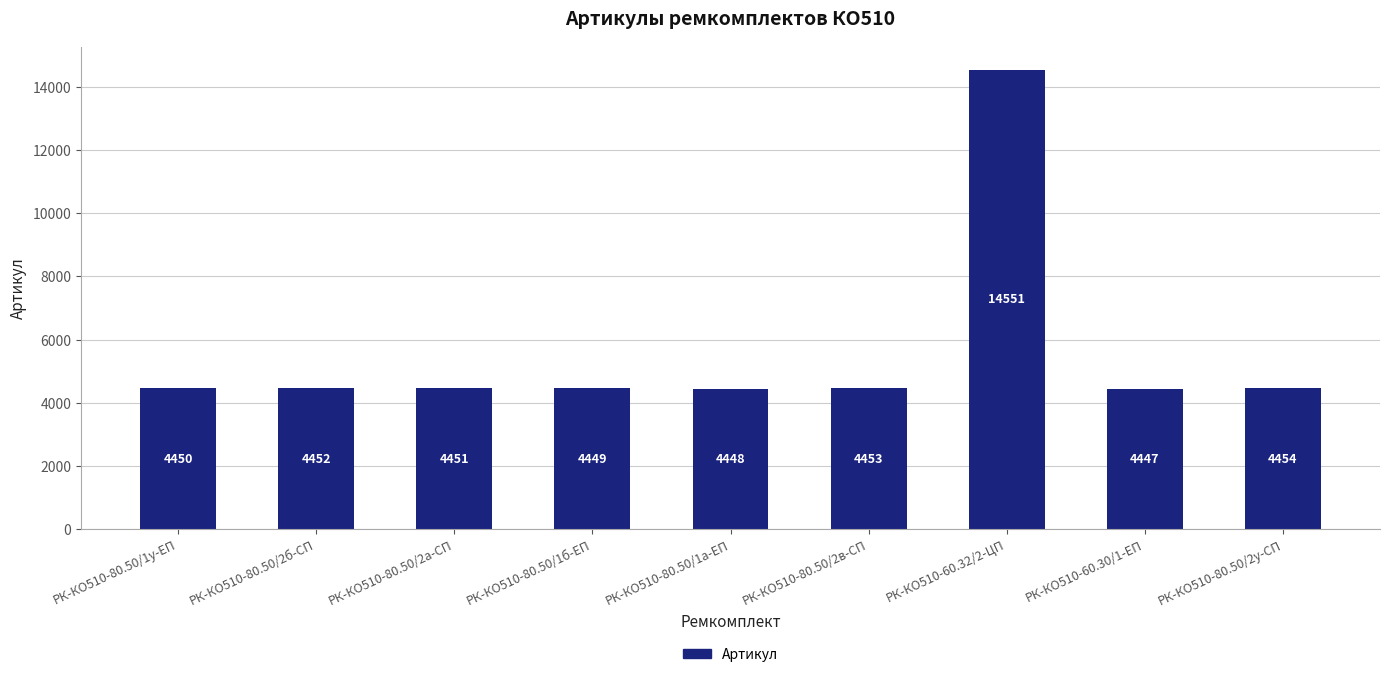

Which label corresponds to the largest value in the chart?

РК-КО510-60.32/2-ЦП